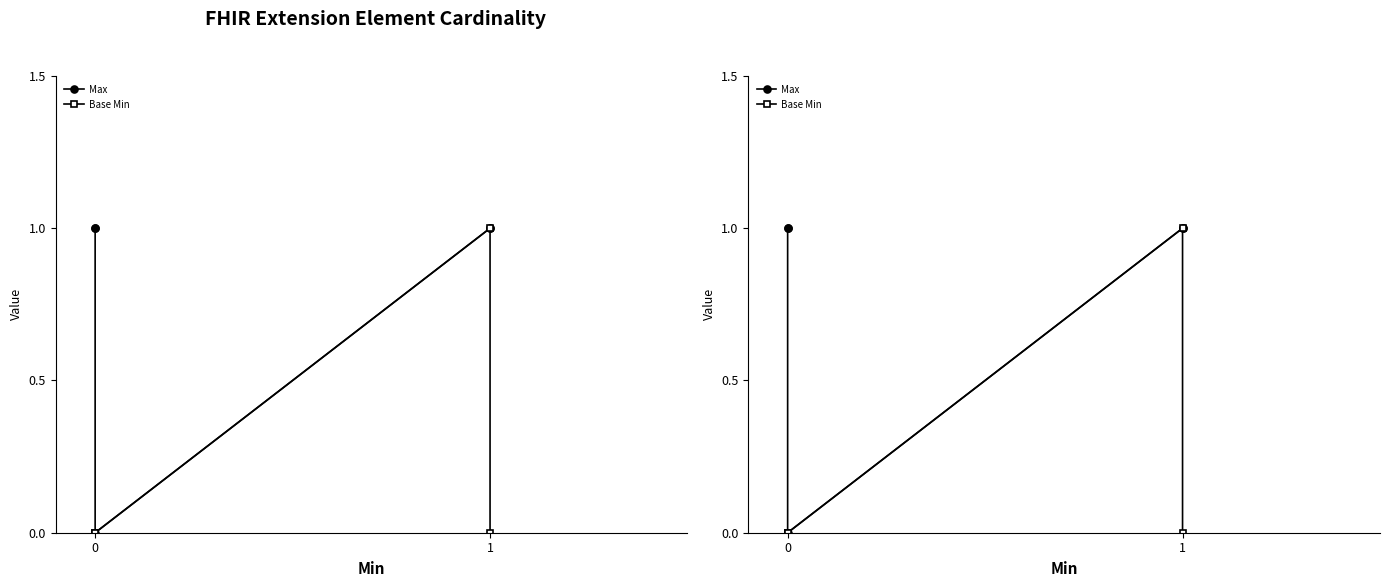

Which series has the largest total across all categories?

Max